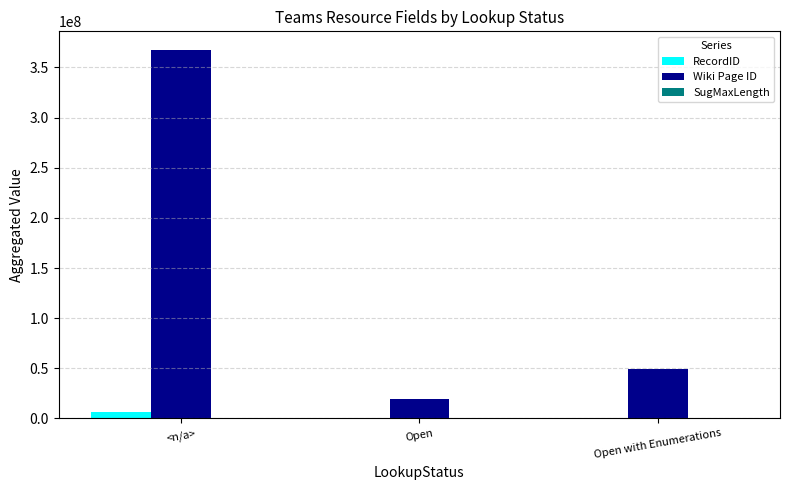

At which label is Wiki Page ID closest to 193722045?

Open with Enumerations